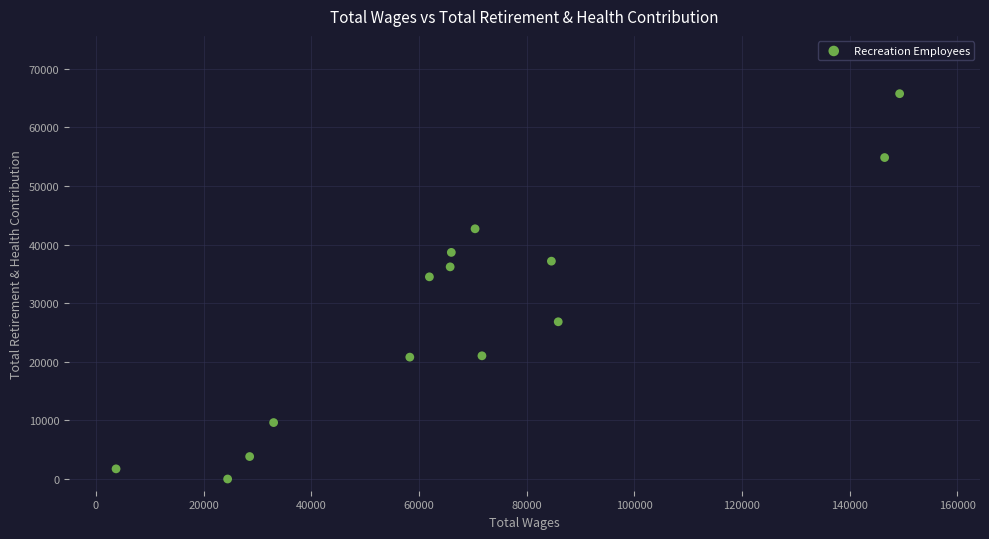

What is the range of Y values (max minus min)?

65763